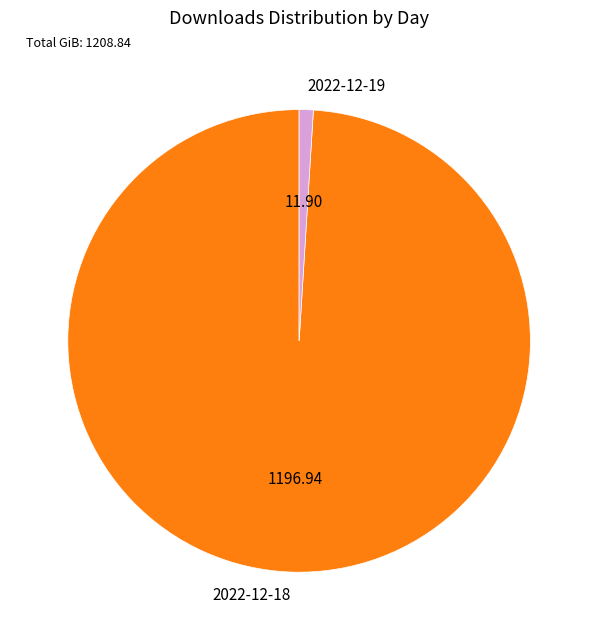

Between 2022-12-18 and 2022-12-19, which is larger?

2022-12-18